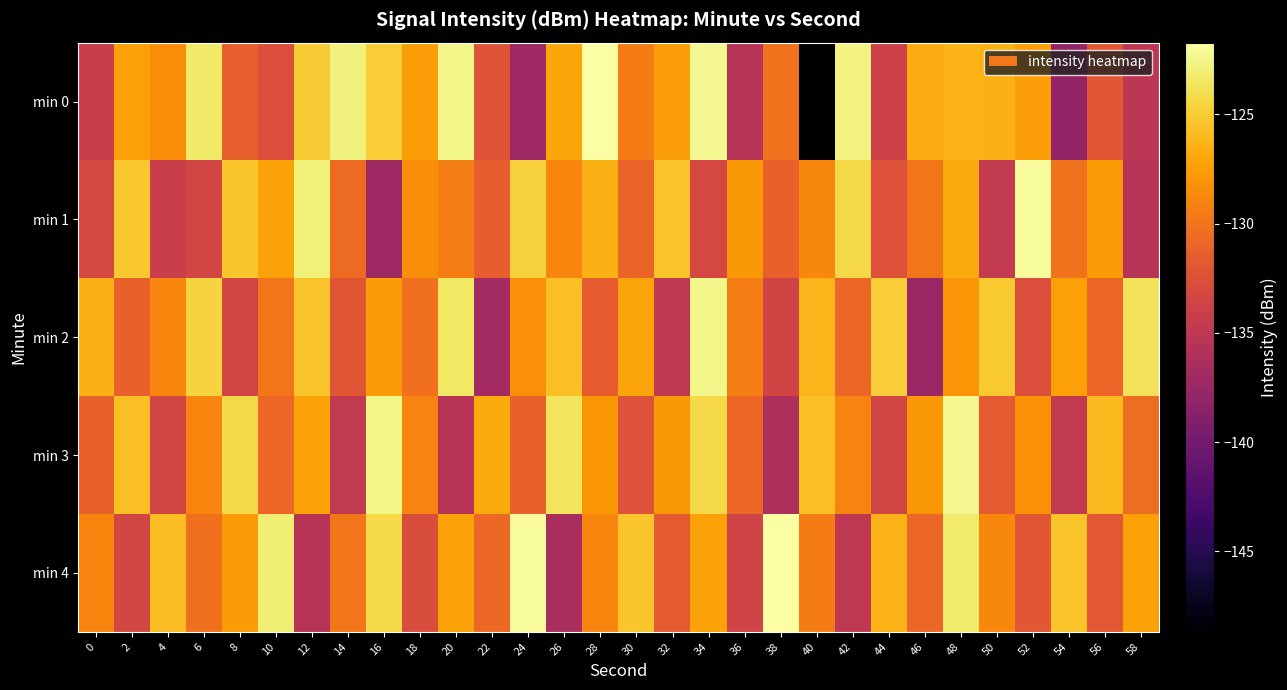

At which category is the sum across all series the highest?

48